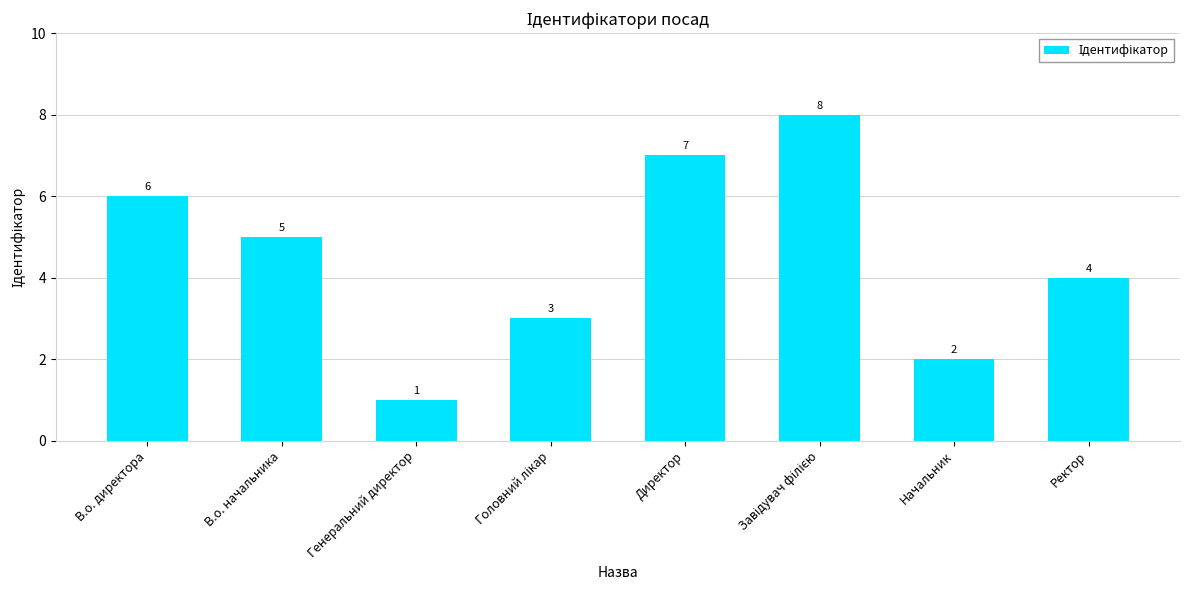

The value at Директор is 9. True or false?

False